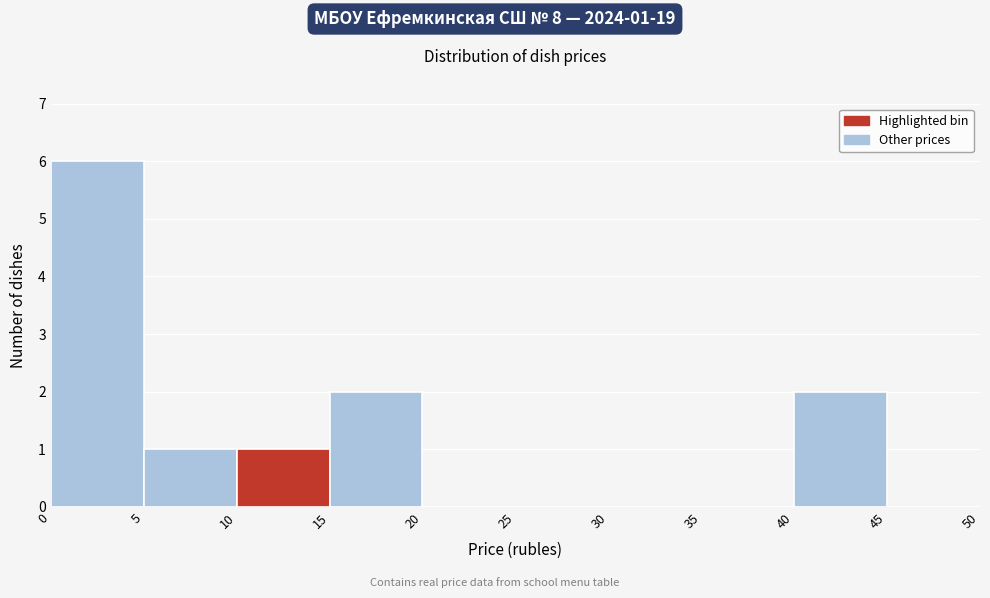

Over which range of the x-axis is the bar tallest?

0 to 5